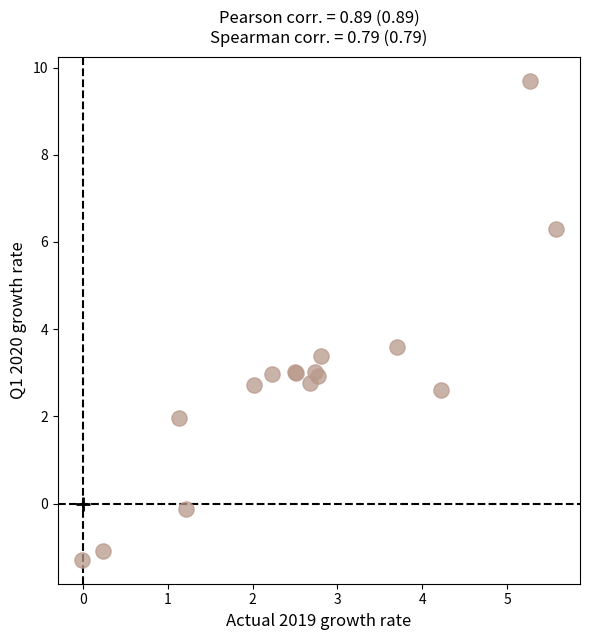

What Y value in the scatter plot is closest to 4?

3.6